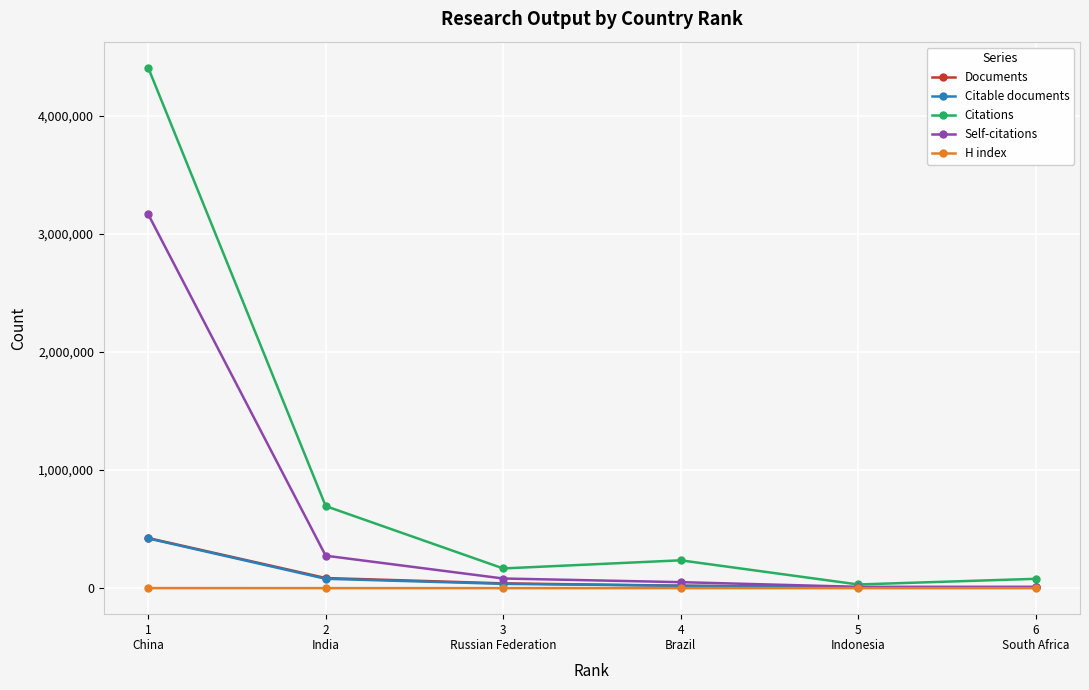

What is the highest value of the Self-citations series?

3166554